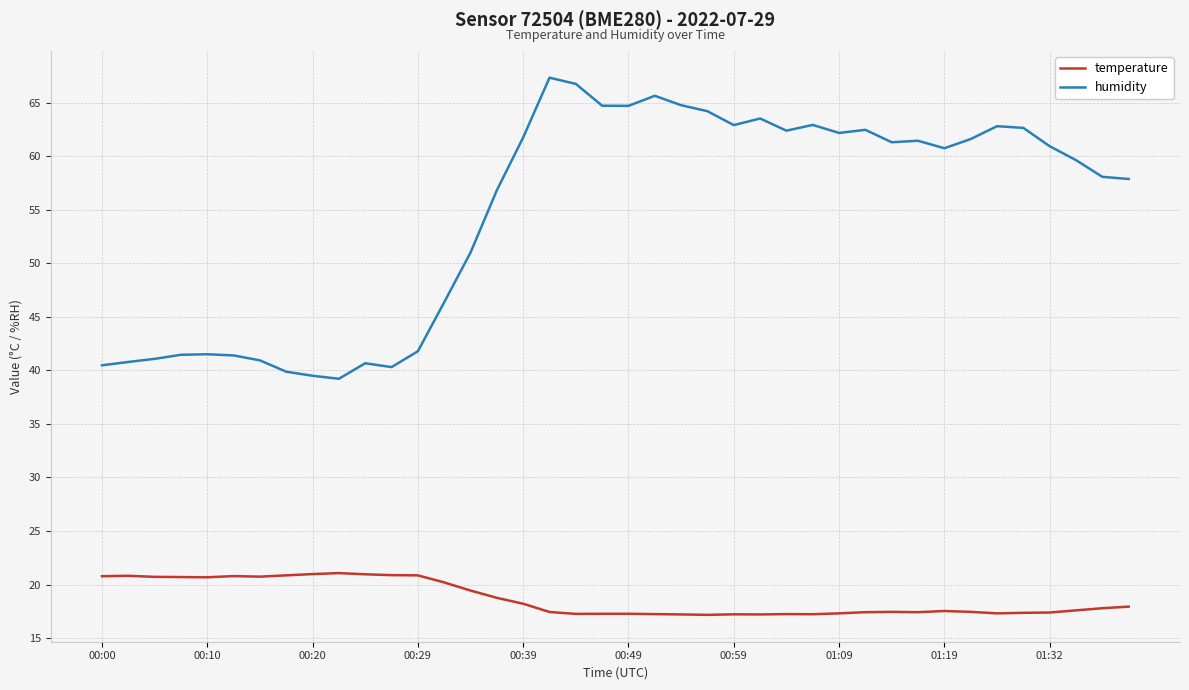

Rank the series by their average value, from highest to lowest.

humidity, temperature